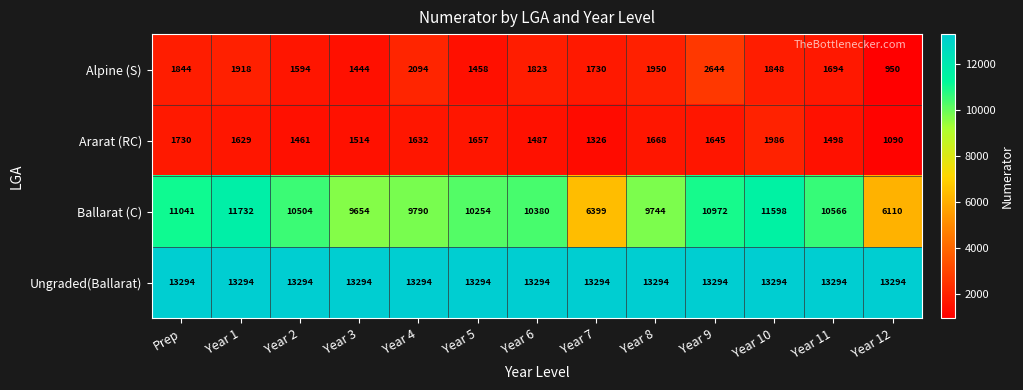

Where does the Ararat (RC) series first go above 1629?

Prep